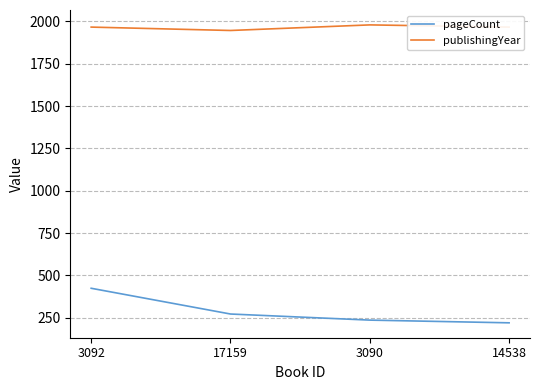

Reading left to right, what are all the values shown in this chart?

pageCount: 3092=424	17159=272	3090=236	14538=220
publishingYear: 3092=1966	17159=1946	3090=1979	14538=1966